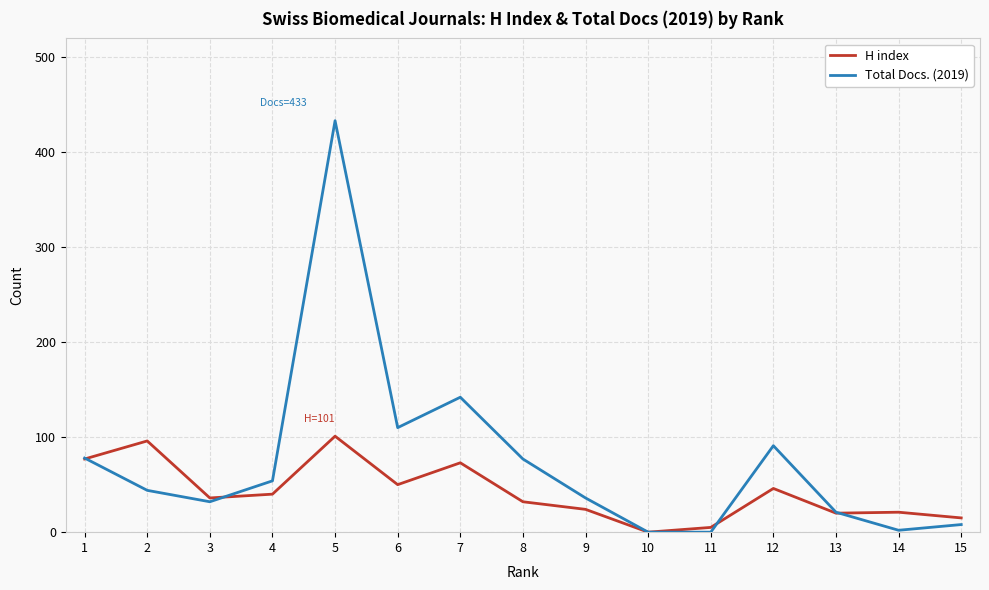

Between 6 and 9, which series saw the biggest shift?

Total Docs. (2019)